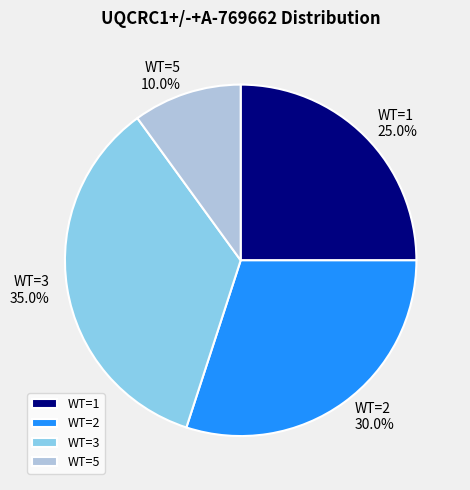

What is the largest slice in the pie chart?

WT=3